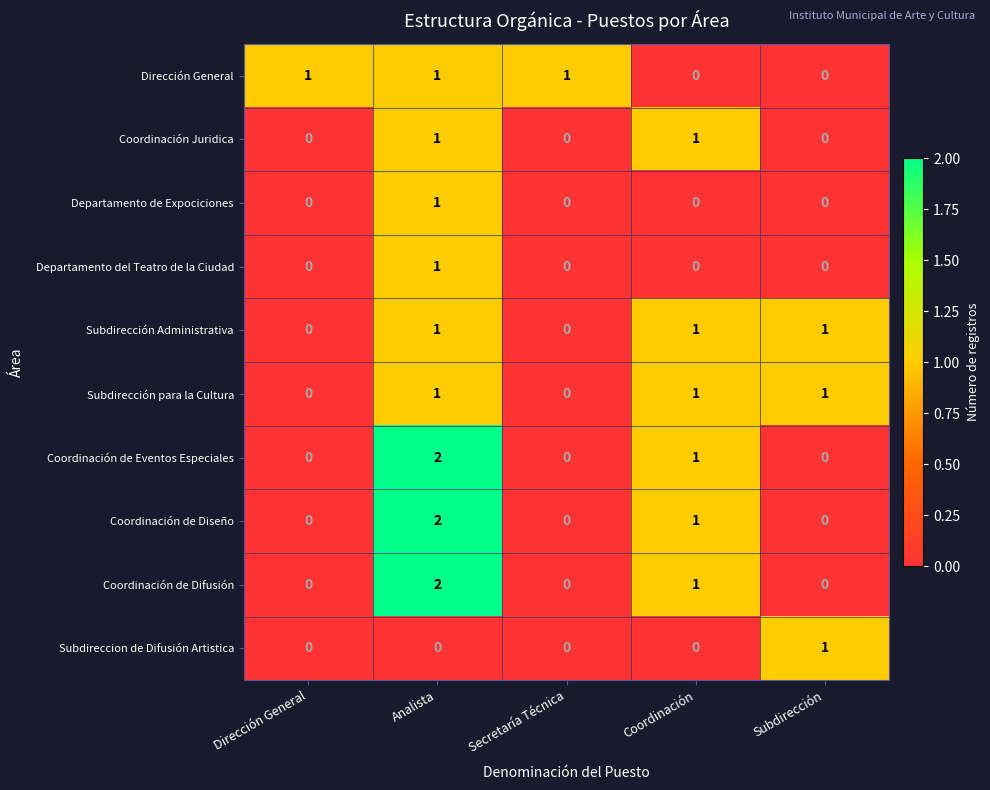

Count the Departamento del Teatro de la Ciudad values in the range 0 to 1.

5